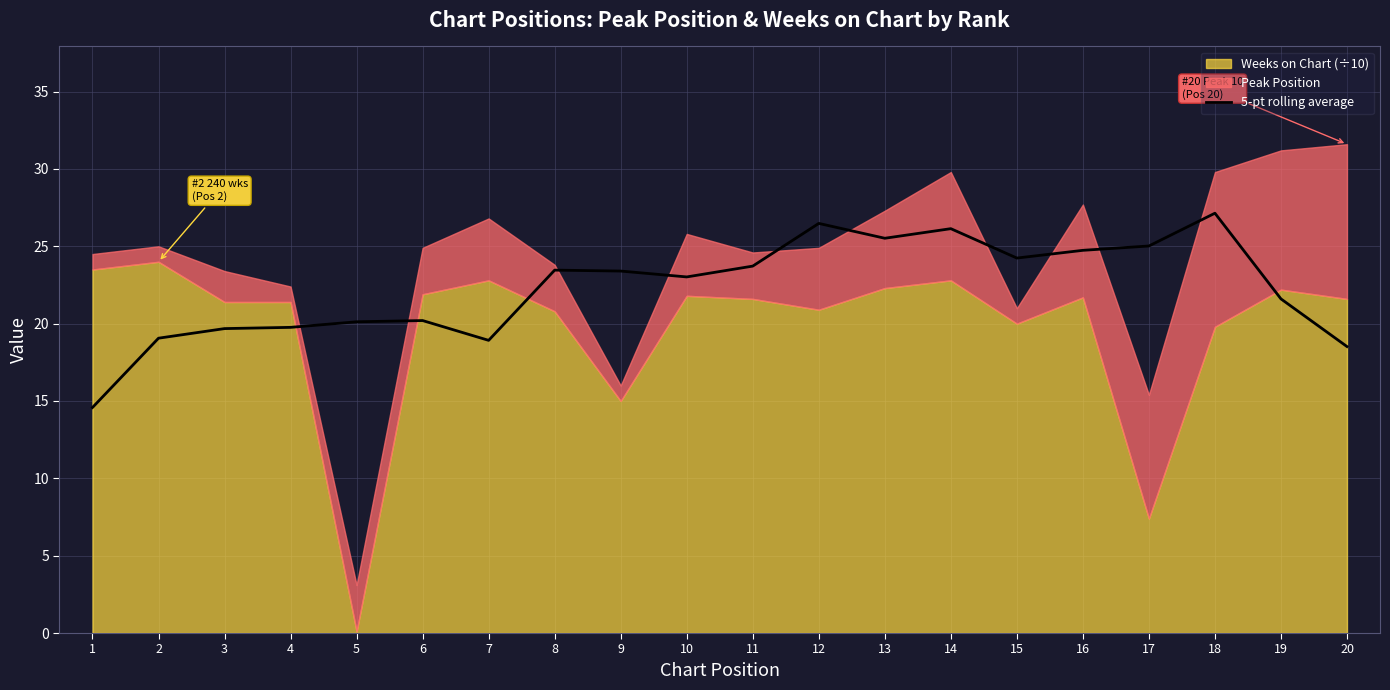

The value at 17 is 25.0. True or false?

True